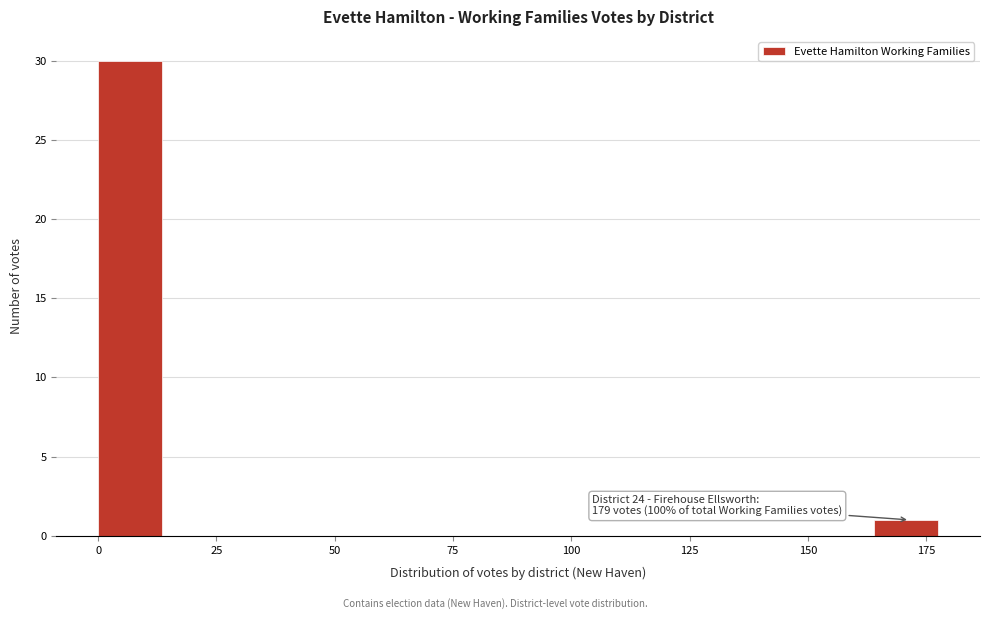

Around what value on the x-axis is the tallest bar? Give the approximate position of its centre, as read against the axis.

5